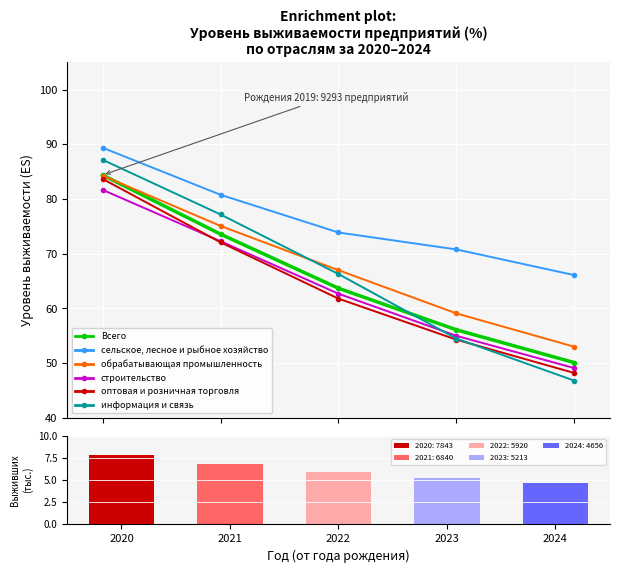

Reading right to left, what are all the values shown in this chart?

Всего: 50.1	56.1	63.7	73.6	84.4
сельское, лесное и рыбное хозяйство: 66.1	70.8	73.9	80.8	89.4
обрабатывающая промышленность: 53.0	59.1	67.0	75.1	84.3
строительство: 49.1	55.0	62.7	72.3	81.7
оптовая и розничная торговля: 48.2	54.3	61.8	72.1	83.7
информация и связь: 46.8	54.5	66.3	77.2	87.2